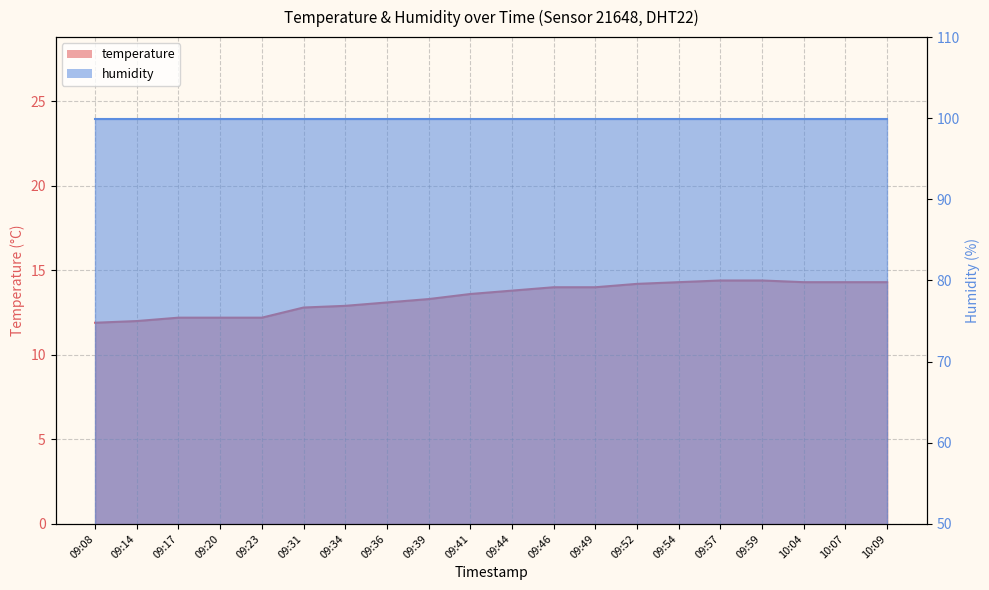

How many values are below 13?

7